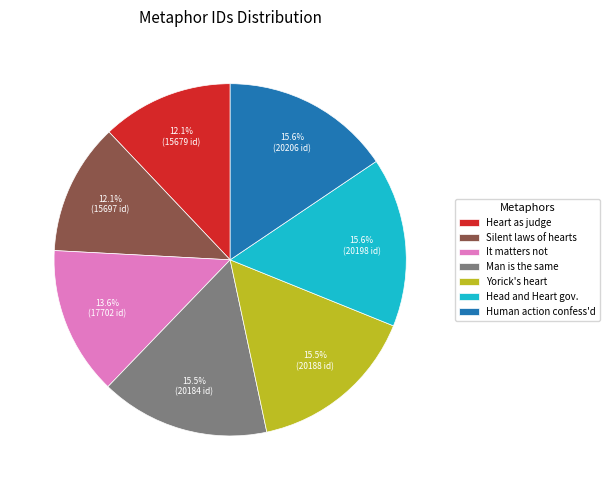

Is there a majority slice in this chart?

No